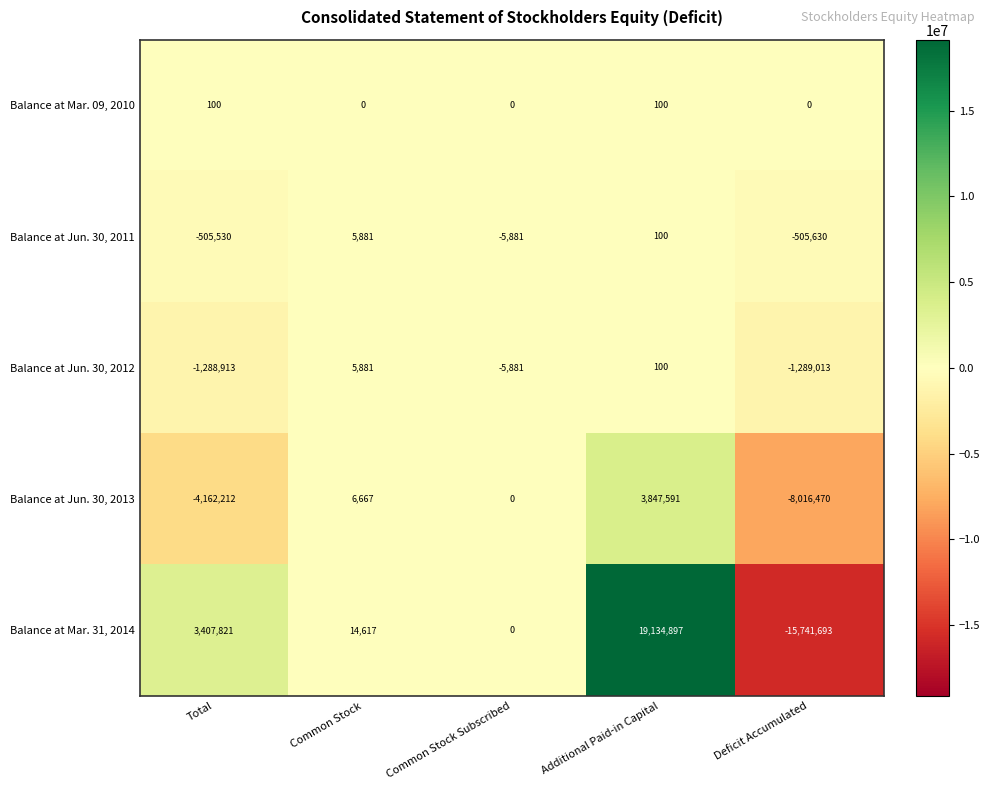

What is the maximum value shown in the chart?

19134897